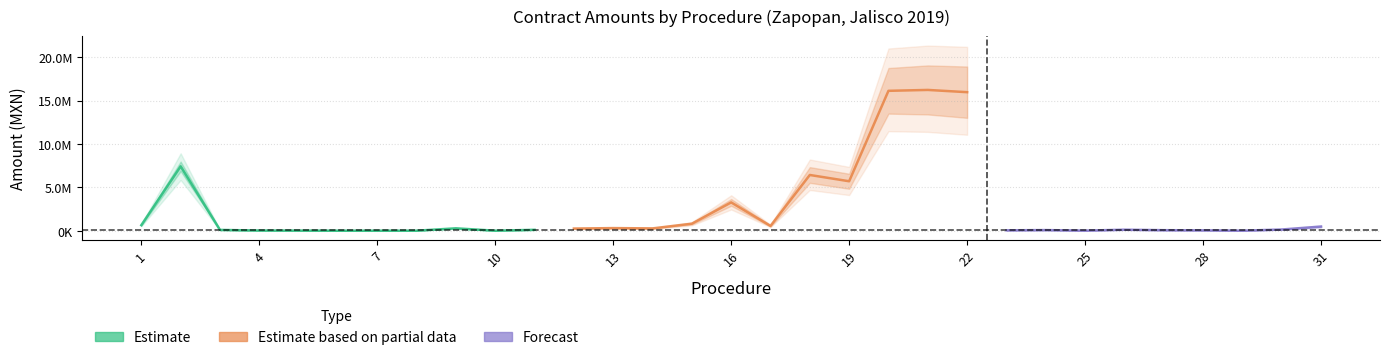

What is the average value of the contract_no_sin_iva series?

2256430.3